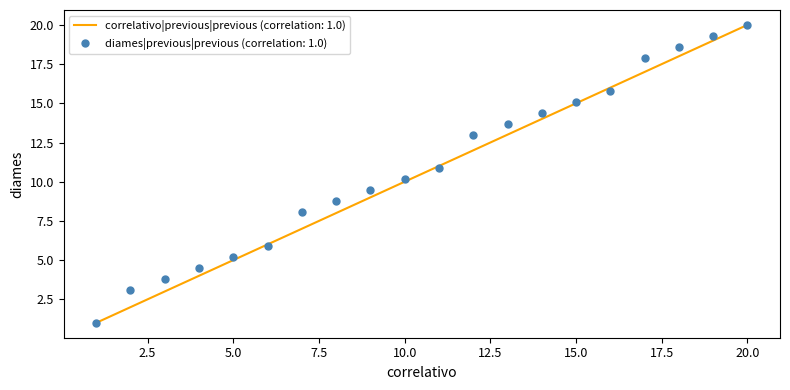

What is the smallest value displayed?

1.0